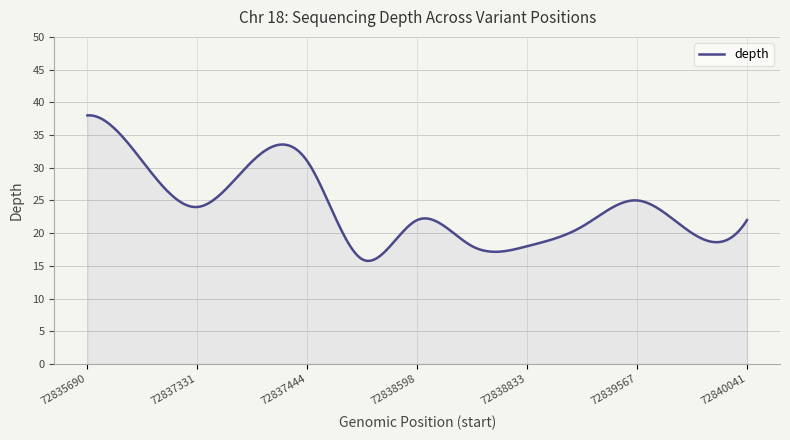

What is the smallest value displayed?

15.8